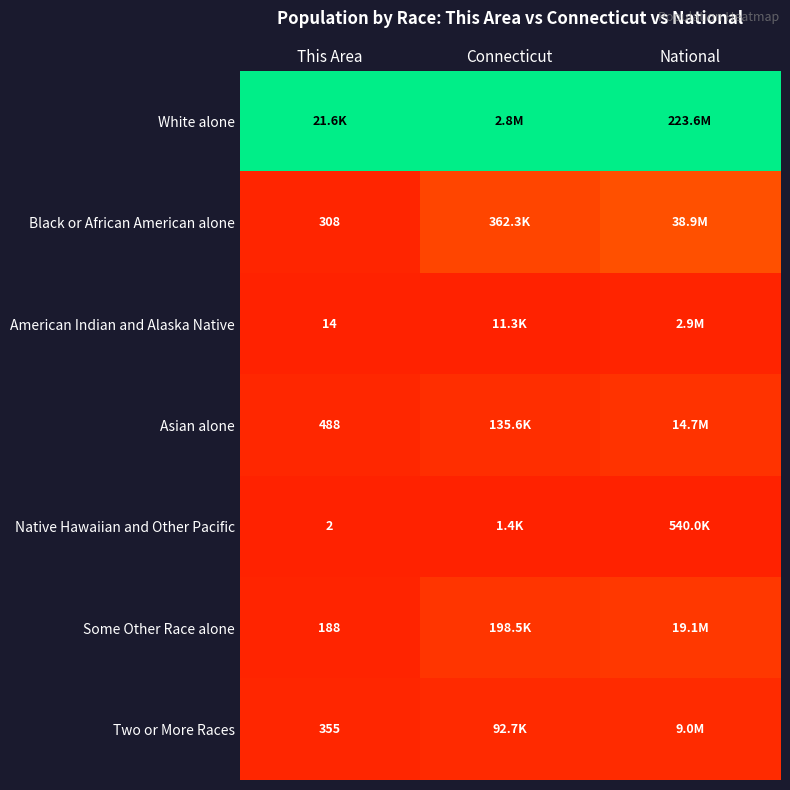

Is the value of Black or African American alone at This Area greater than the value of Two or More Races at This Area?

No